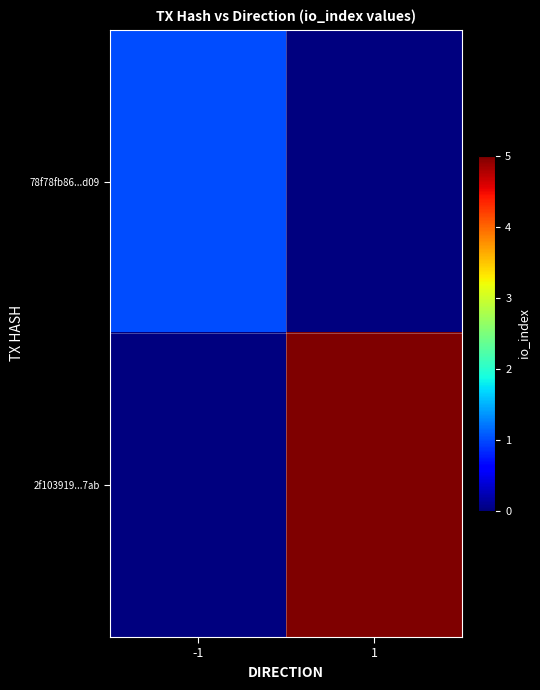

Reading left to right, what are all the values shown in this chart?

78f78fb86...d09: -1=1	1=0
2f103919...7ab: -1=0	1=5